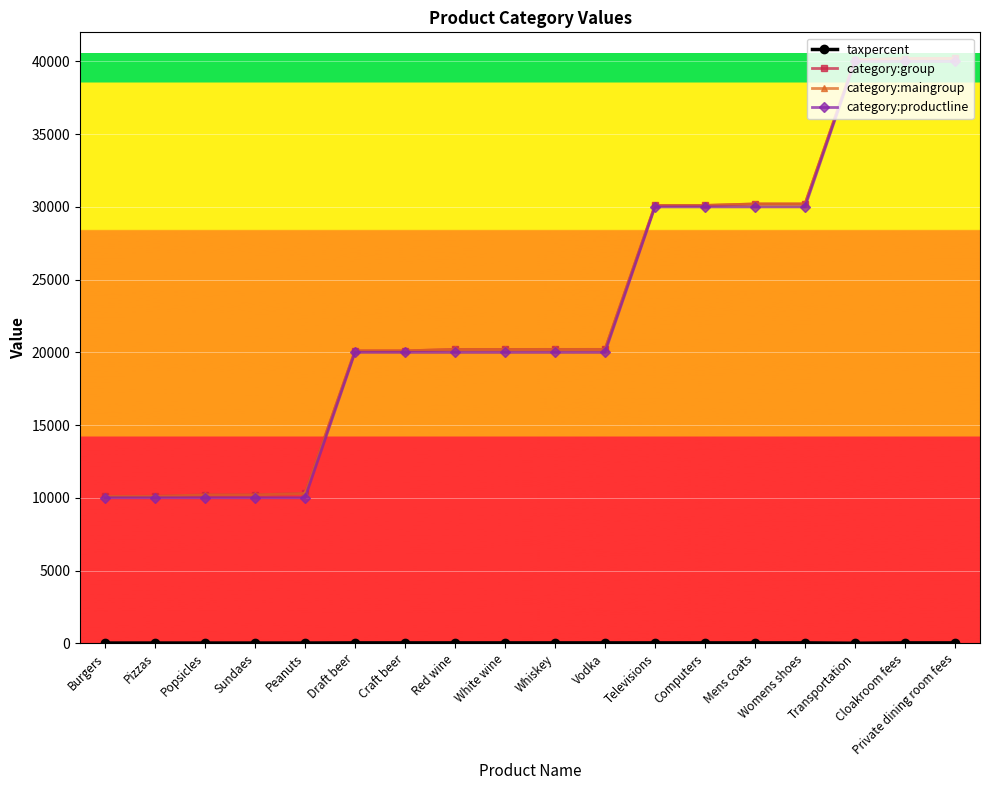

What is the maximum value shown in the chart?

40202